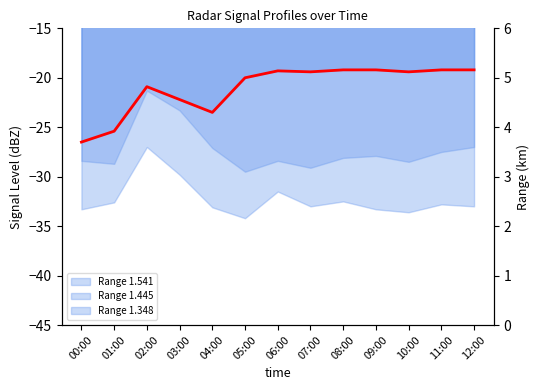

What is the change in value from 10:00 to 11:00?

+0.2